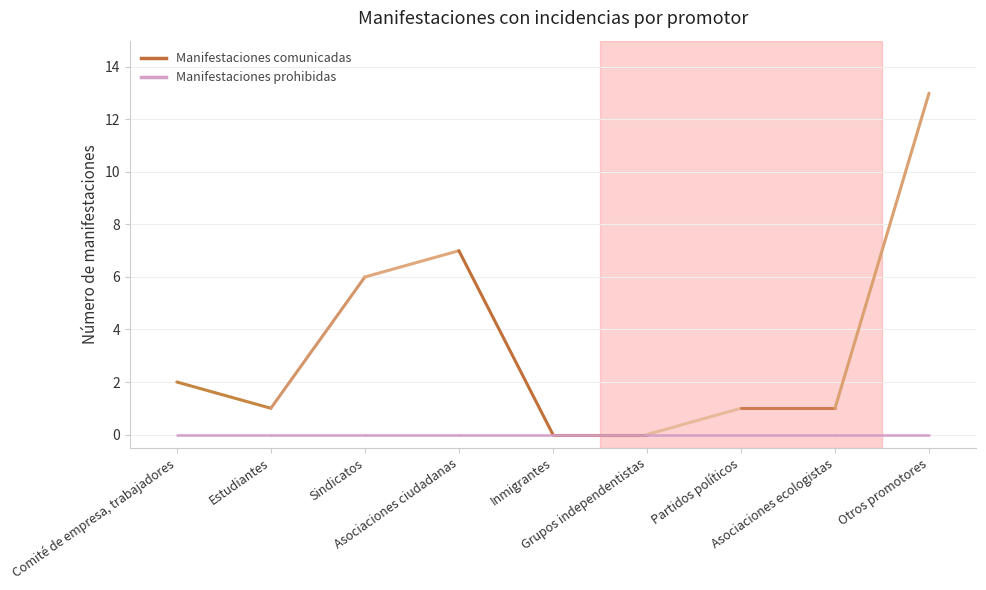

What is the change in value from Estudiantes to Sindicatos?

+5